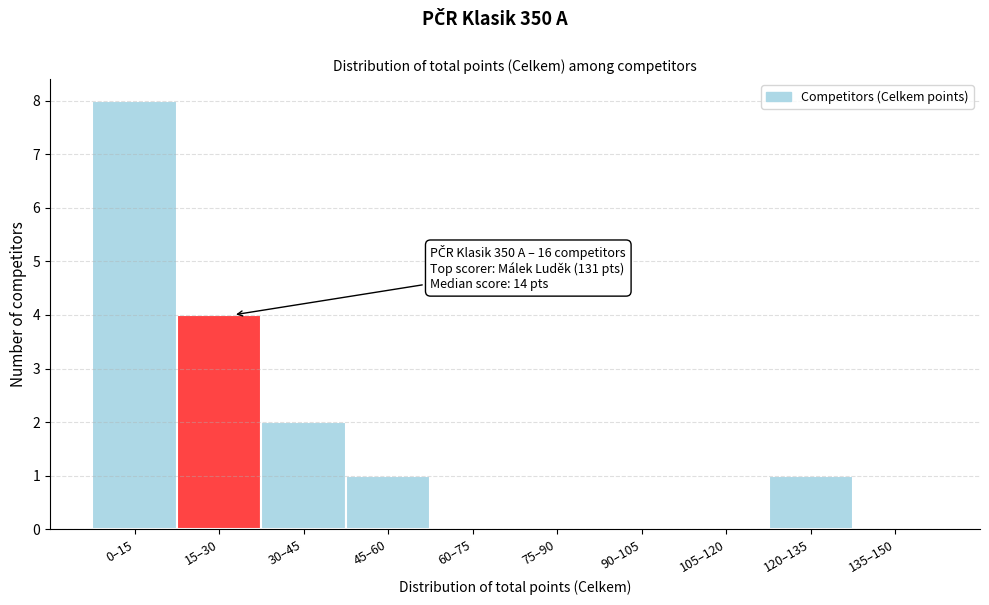

Reading left to right, transcribe all the data shown in this chart.

0–15=8	15–30=4	30–45=2	45–60=1	60–75=0	75–90=0	90–105=0	105–120=0	120–135=1	135–150=0